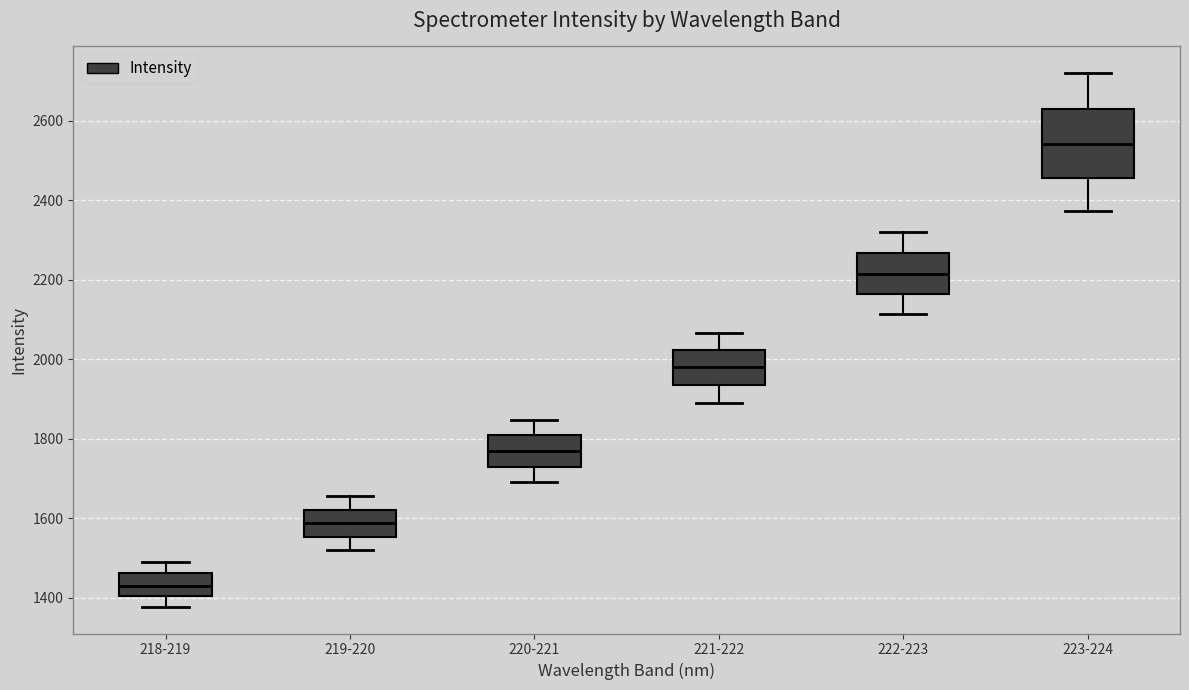

Which box has the lowest median line?

218-219